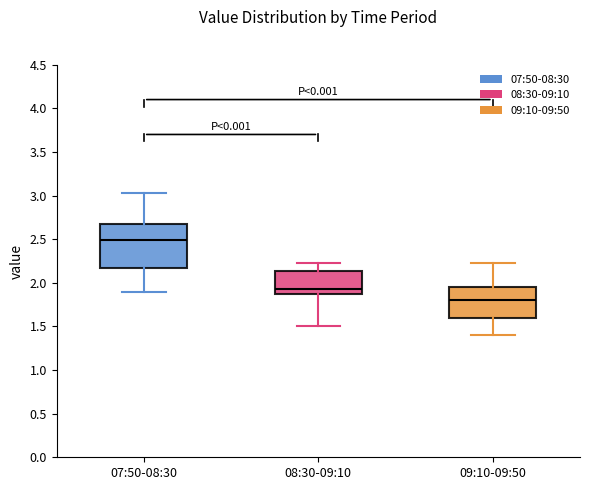

Where does the median line of the box for 08:30-09:10 sit on the y-axis? The values are not printed on the chart, so give them approximately, as read against the axis.

1.95